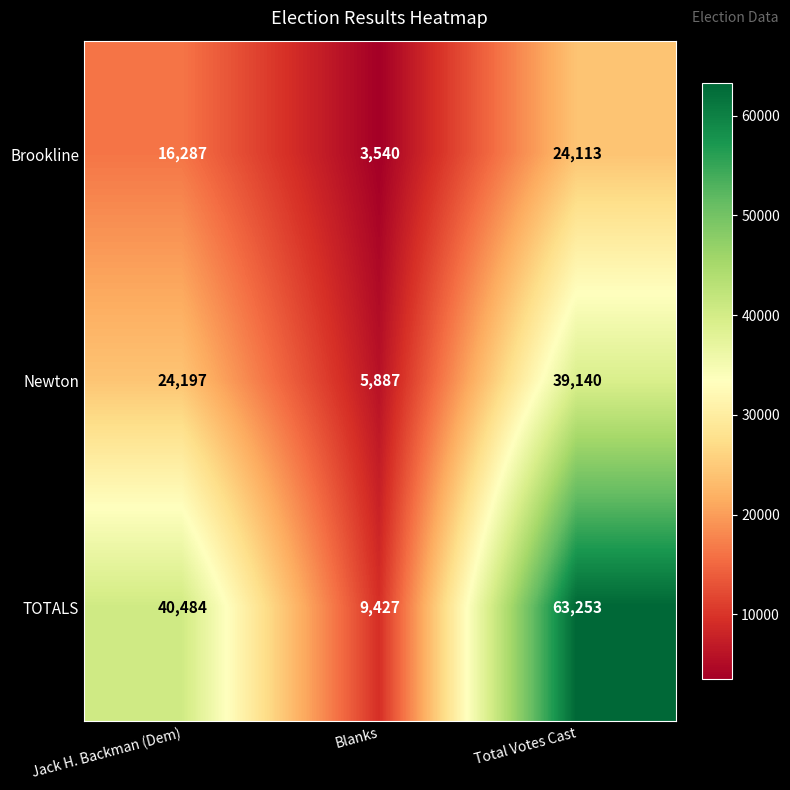

At Blanks, list the series in order from largest to smallest.

TOTALS, Newton, Brookline